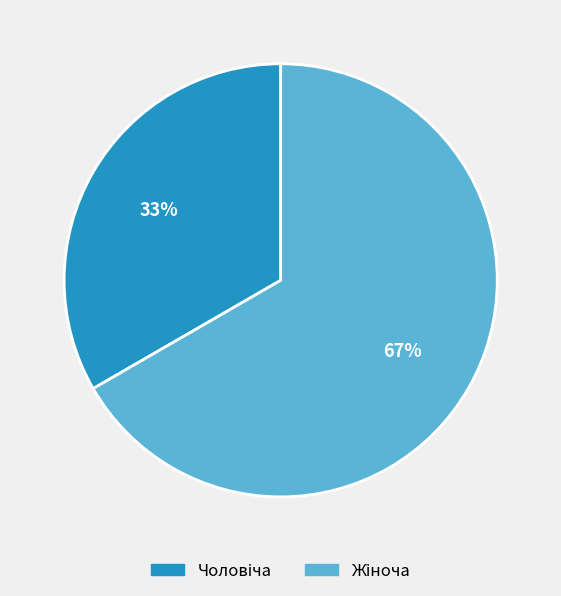

How many segments does this pie chart have?

2